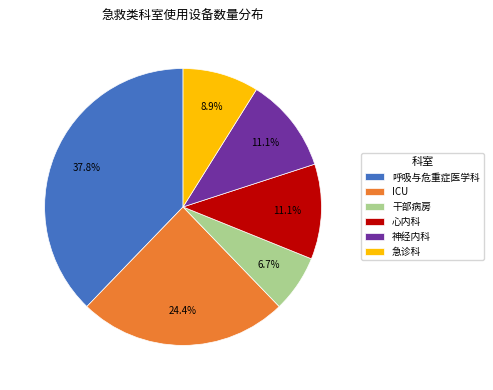

How many segments does this pie chart have?

6